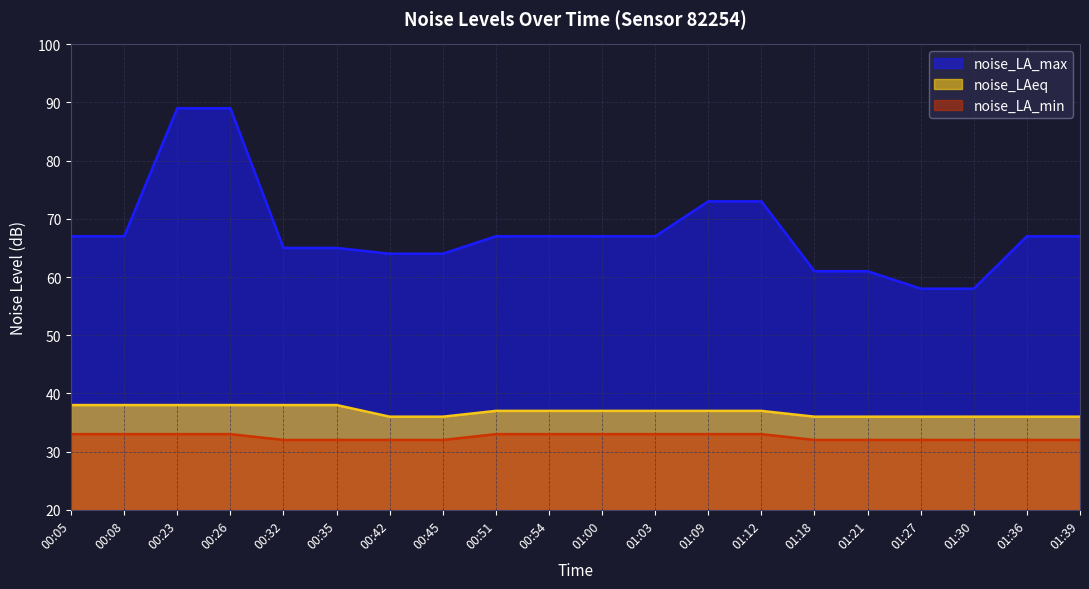

At 01:39, list the series in order from largest to smallest.

noise_LA_max, noise_LAeq, noise_LA_min